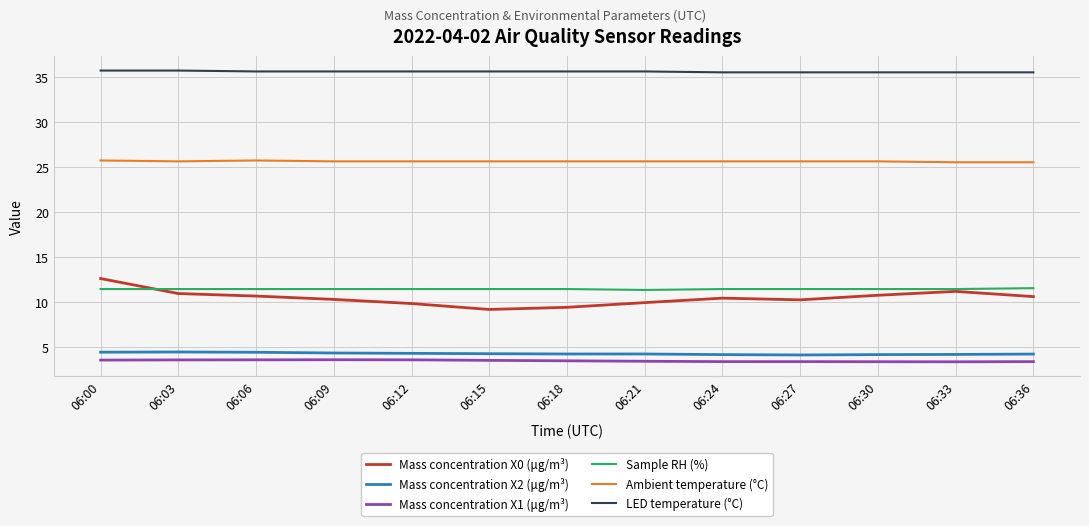

Is the value of Mass concentration X1 (μg/m³) at 06:33 greater than the value of Mass concentration X0 (μg/m³) at 06:15?

No